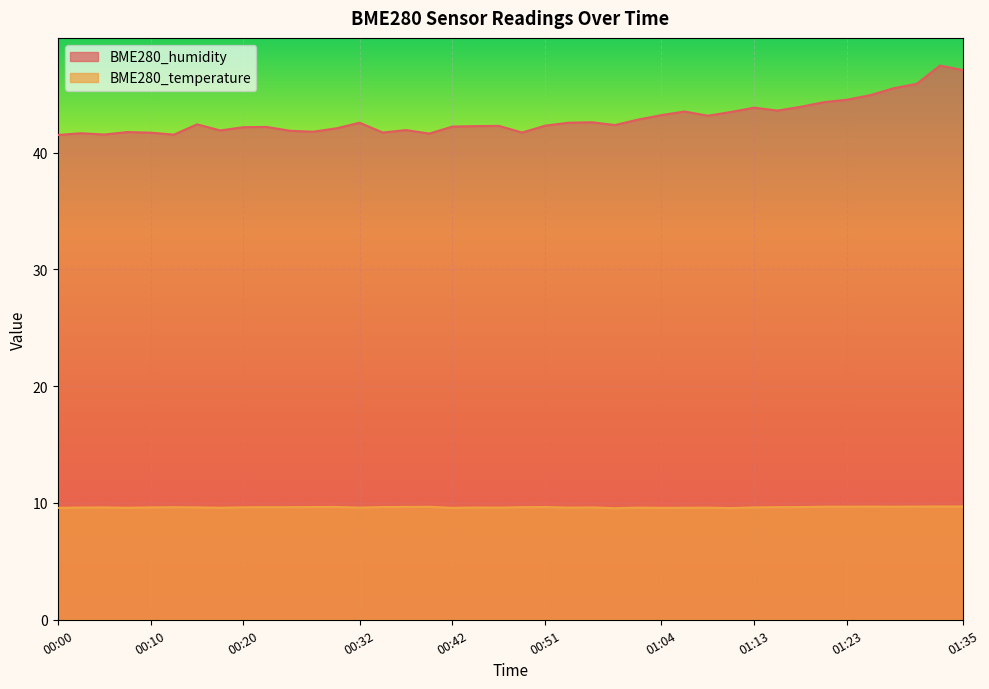

Reading left to right, extract all data points from this chart.

BME280_humidity: 41.5	41.6	41.5	41.8	41.7	41.5	42.4	41.9	42.2	42.2	41.9	41.8	42.1	42.5	41.7	41.9	41.6	42.2	42.3	42.3	41.7	42.3	42.5	42.6	42.4	42.8	43.2	43.5	43.1	43.5	43.8	43.6	43.9	44.3	44.5	44.9	45.5	45.9	47.4	47.0
BME280_temperature: 9.6	9.6	9.6	9.6	9.6	9.6	9.6	9.6	9.6	9.6	9.6	9.7	9.7	9.6	9.7	9.7	9.7	9.6	9.6	9.6	9.6	9.7	9.6	9.6	9.6	9.6	9.6	9.6	9.6	9.6	9.6	9.6	9.7	9.7	9.7	9.7	9.7	9.7	9.7	9.7